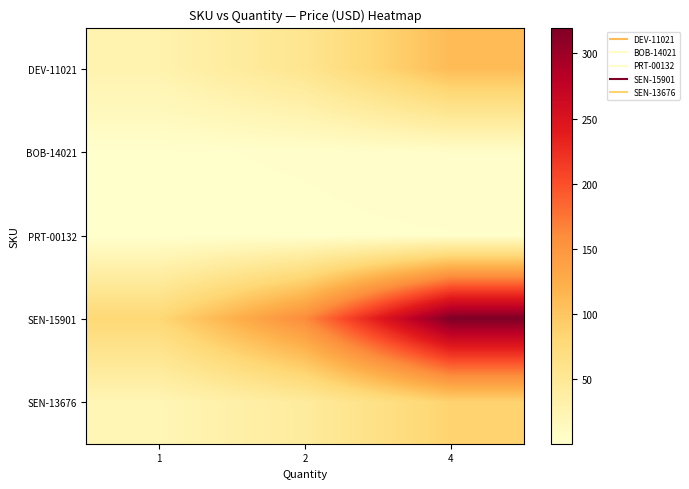

At how many categories does at least one series exceed 161?

1